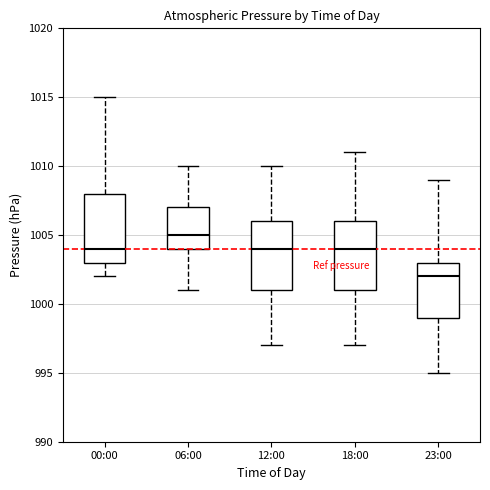

Where is the upper edge of the box for 18:00 on the y-axis? The values are not printed on the chart, so give them approximately, as read against the axis.

1006